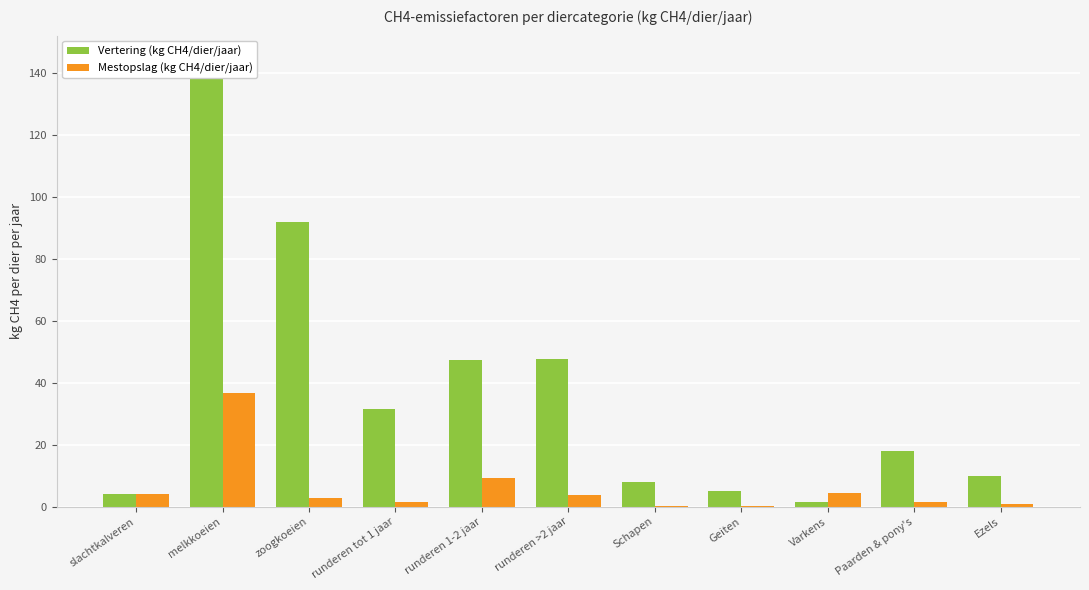

What position from the right is slachtkalveren?

11